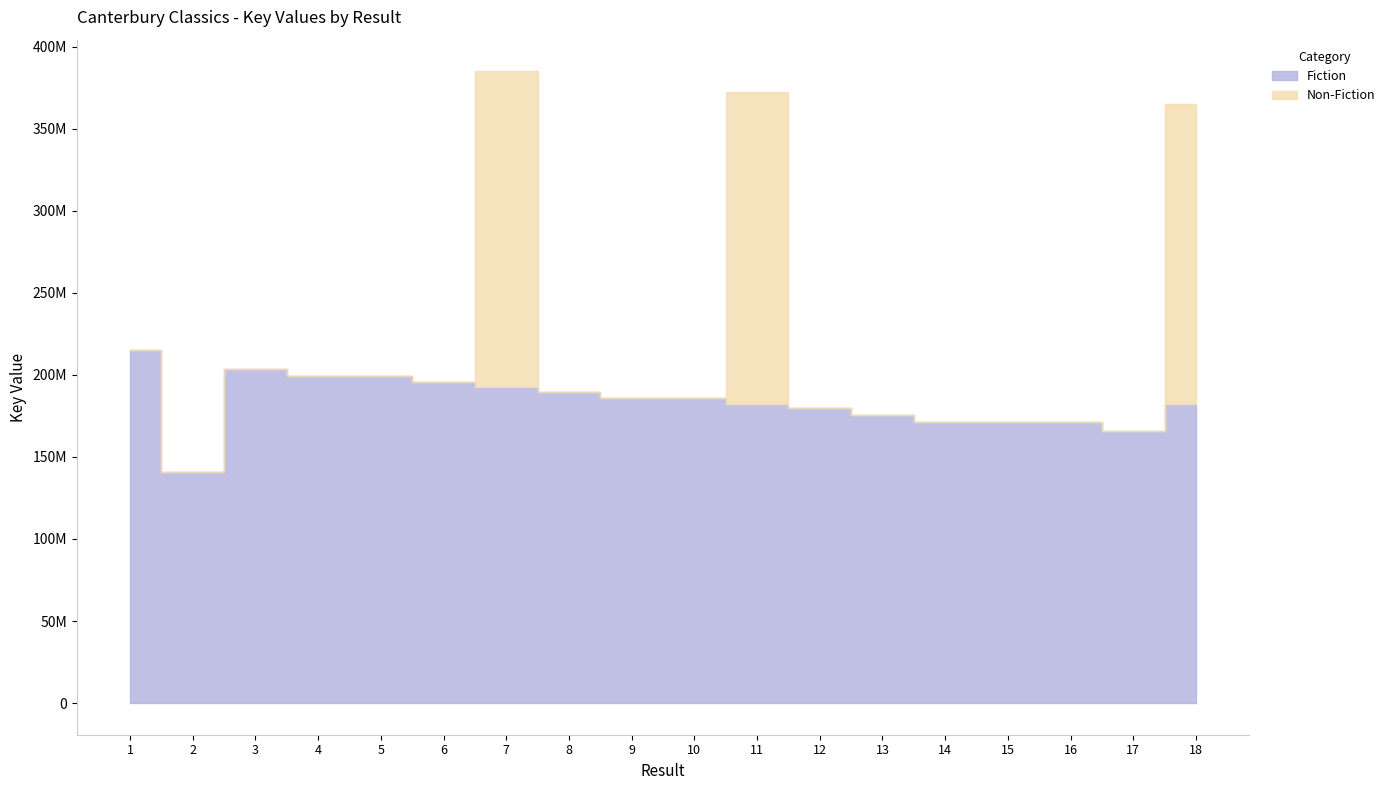

List the labels in order of Fiction value, smallest first.

2, 17, 16, 15, 14, 13, 12, 11, 18, 10, 9, 8, 7, 6, 5, 4, 3, 1